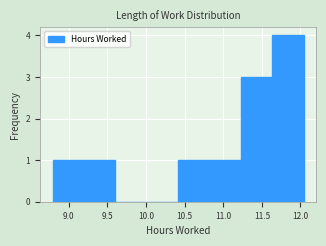

What is the height of the bar covering 8.80 to 9.20 on the x-axis? Neither the bar edges nor the heights are printed on the chart, so give them approximately, as read against the axes.

1